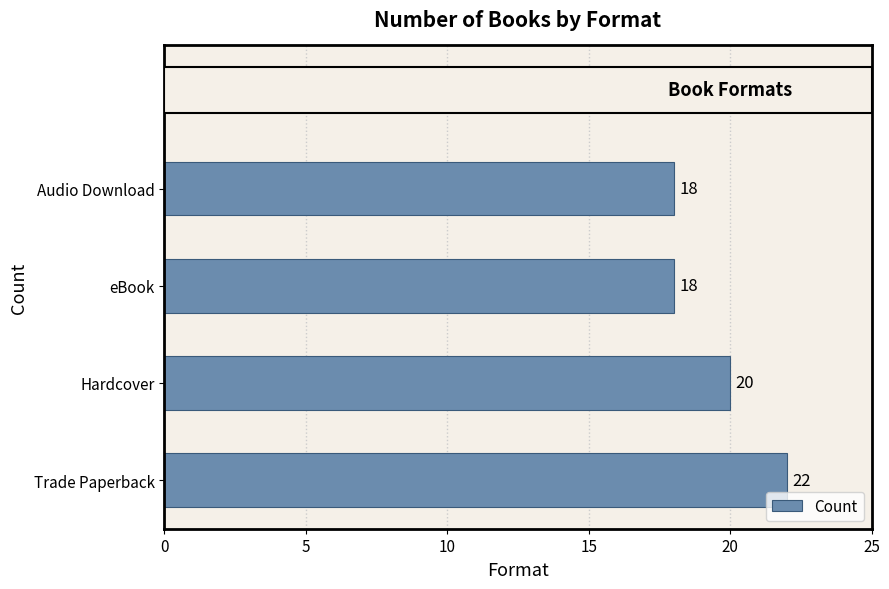

Reading bottom to top, list all the values displayed in this chart.

22	20	18	18